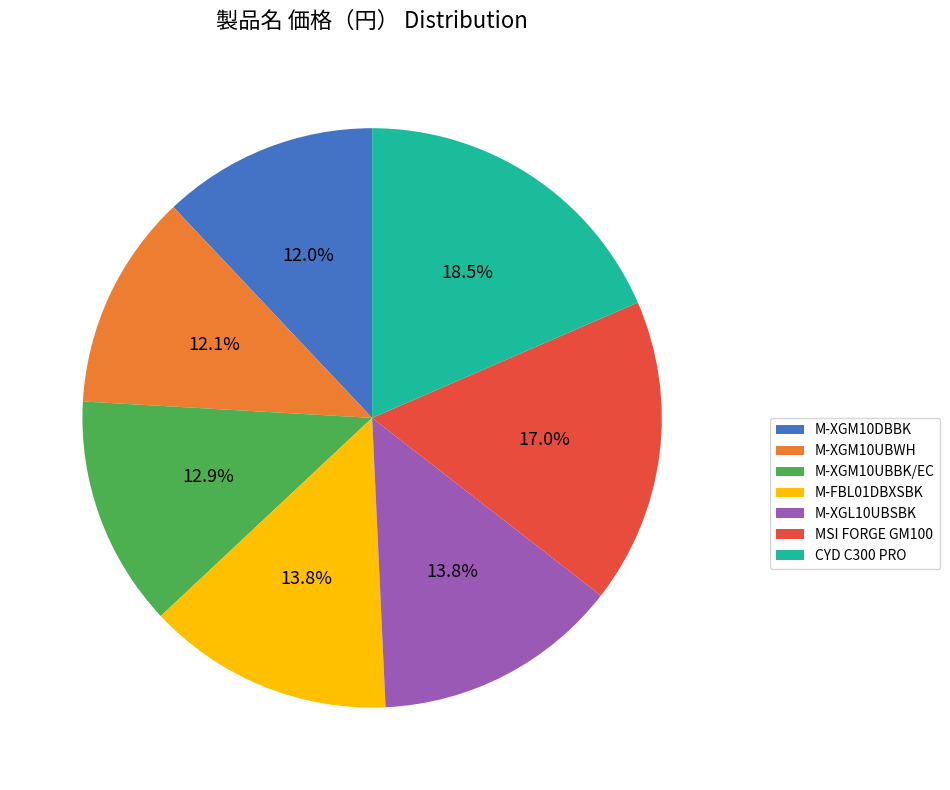

What percentage is the M-XGL10UBSBK slice, to the nearest percent?

14%